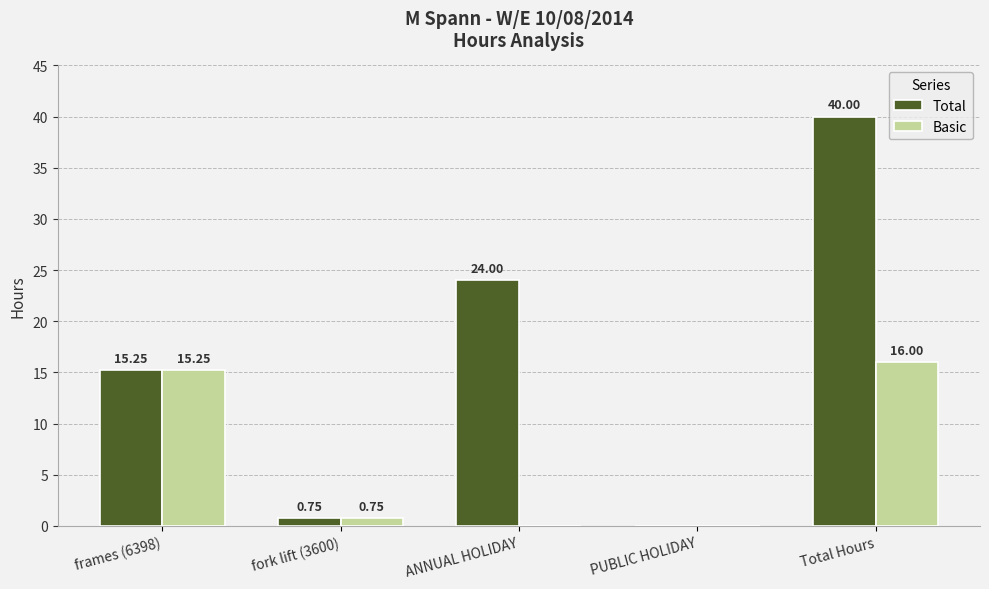

Which category has the highest value in the Basic series?

Total Hours